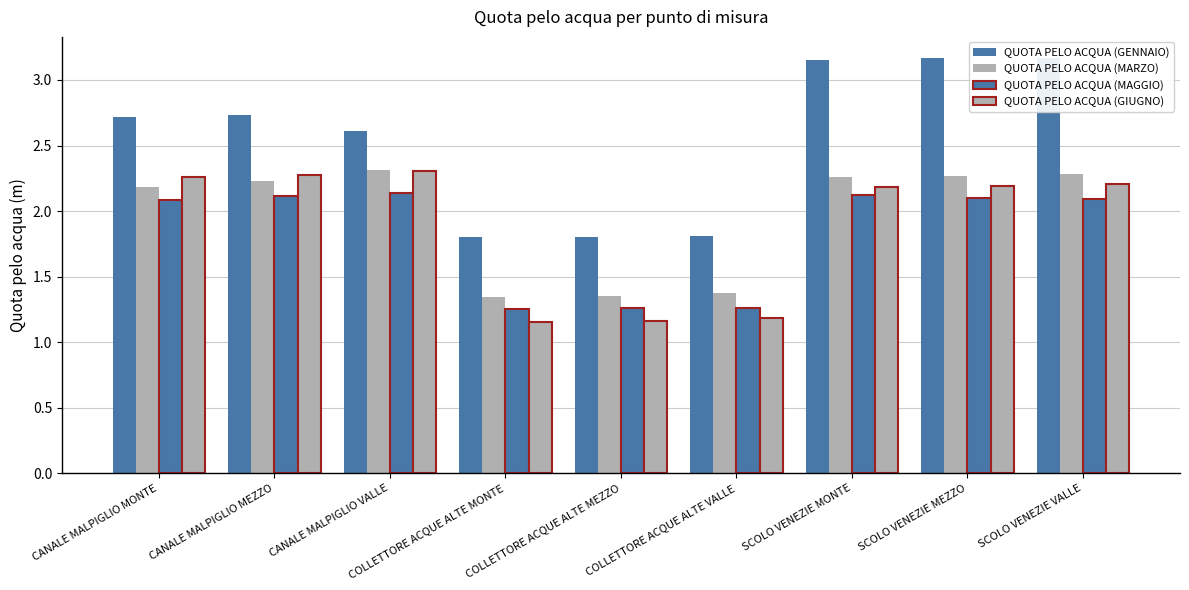

What is the difference between the maximum and second lowest values in the QUOTA PELO ACQUA (GENNAIO) series?

1.4